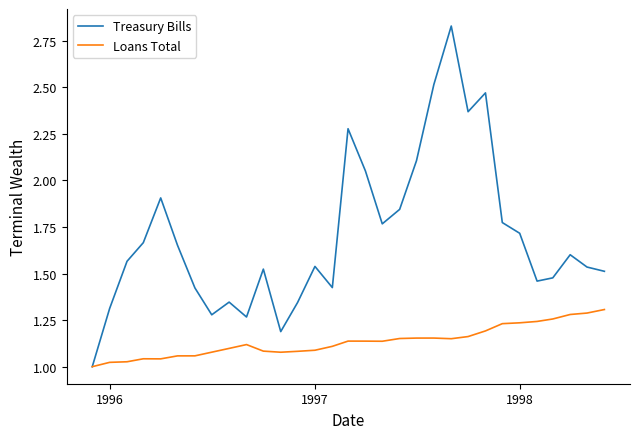

Rank the series by their maximum value, from highest to lowest.

Treasury Bills, Loans Total